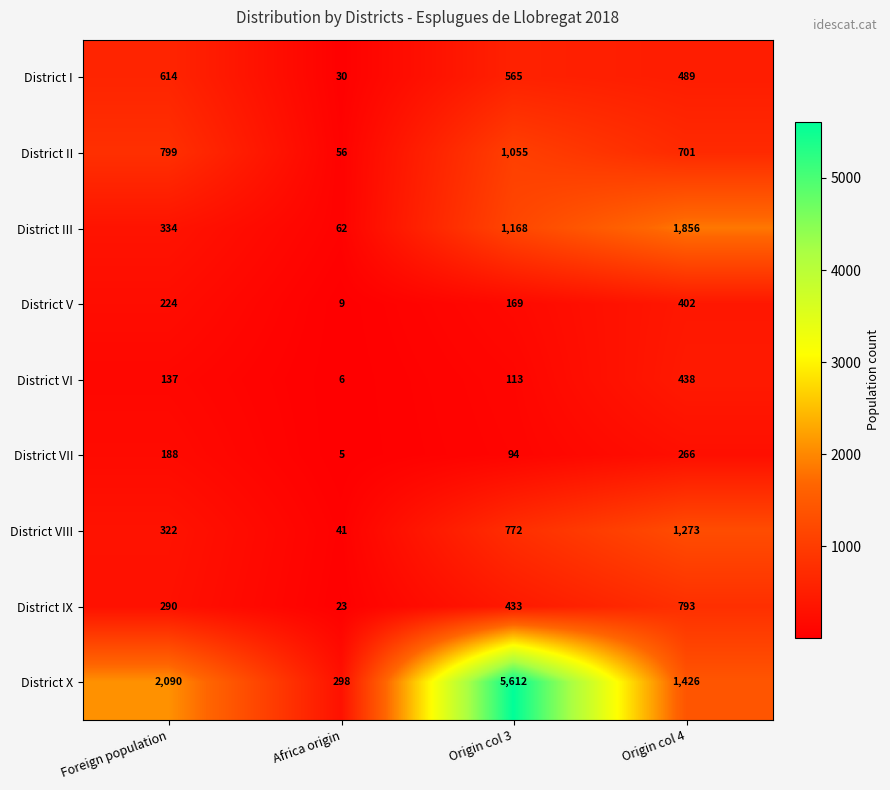

Is the value of District III at Origin col 3 greater than the value of District V at Origin col 4?

Yes